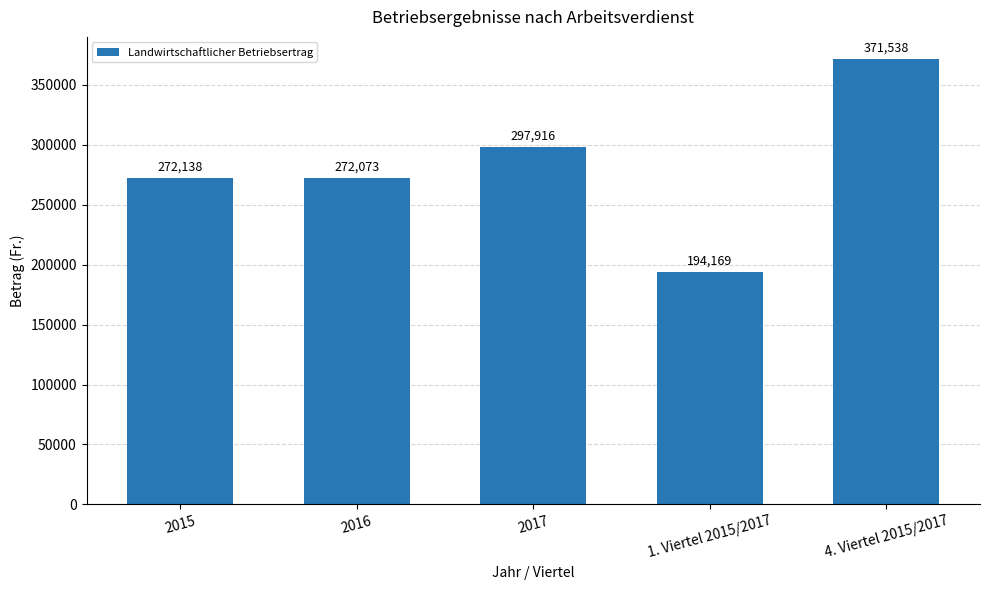

Which label corresponds to the largest value in the chart?

4. Viertel 2015/2017